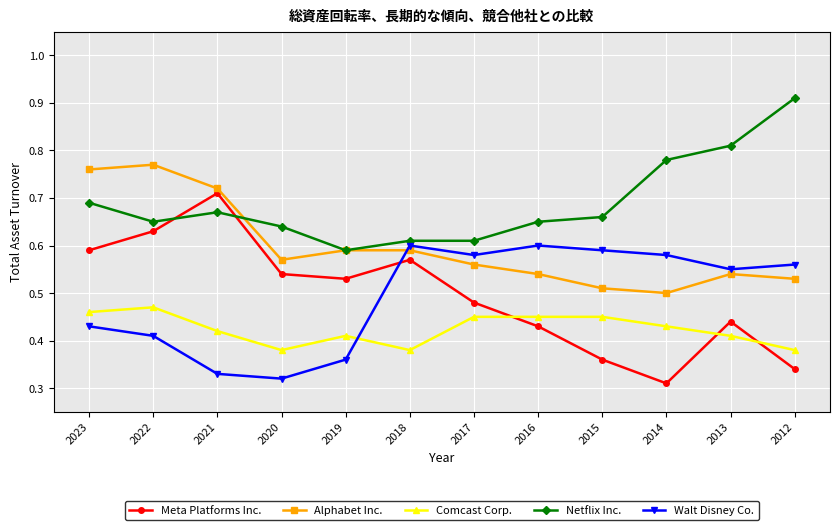

Which category has the highest value across all series?

2012